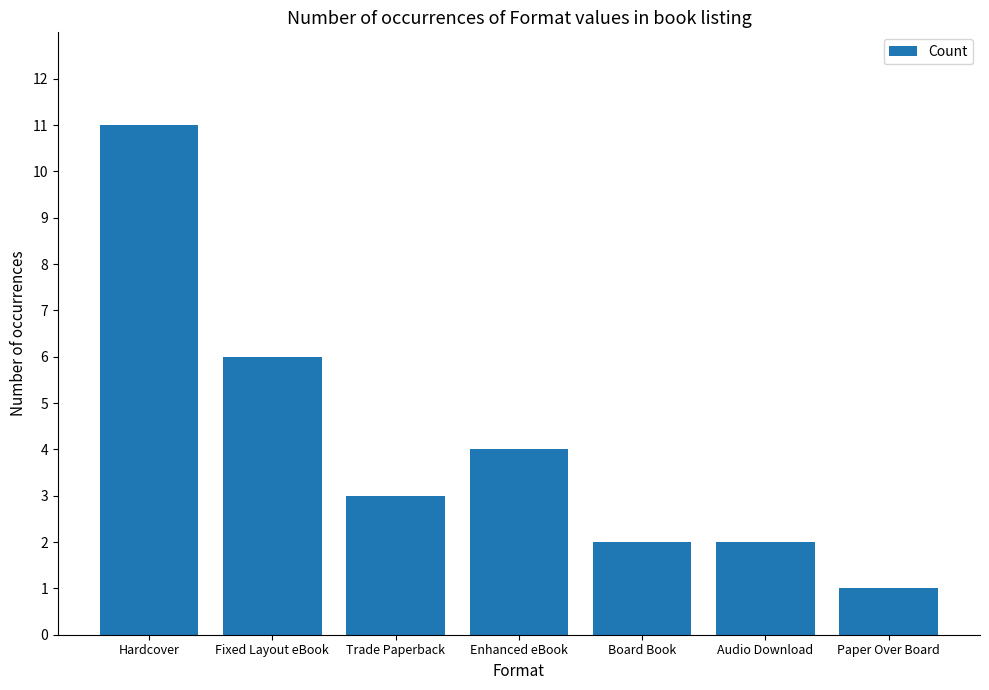

Reading left to right, what are all the values shown in this chart?

11	6	3	4	2	2	1